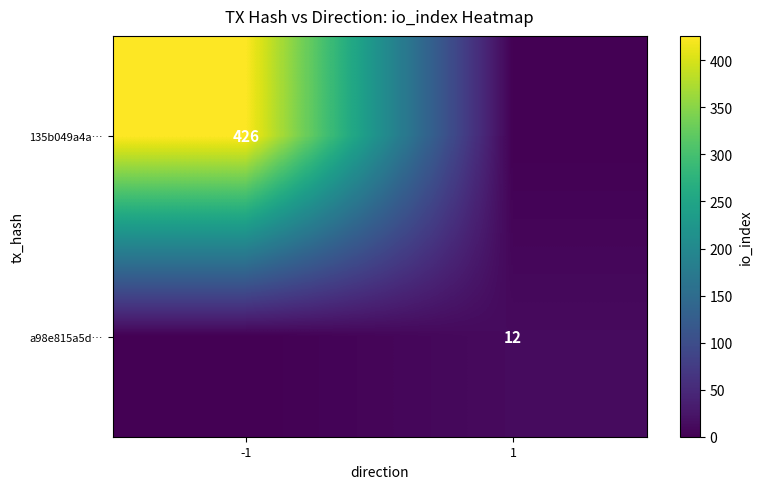

The value of a98e815a5d… at 1 is 5. True or false?

False